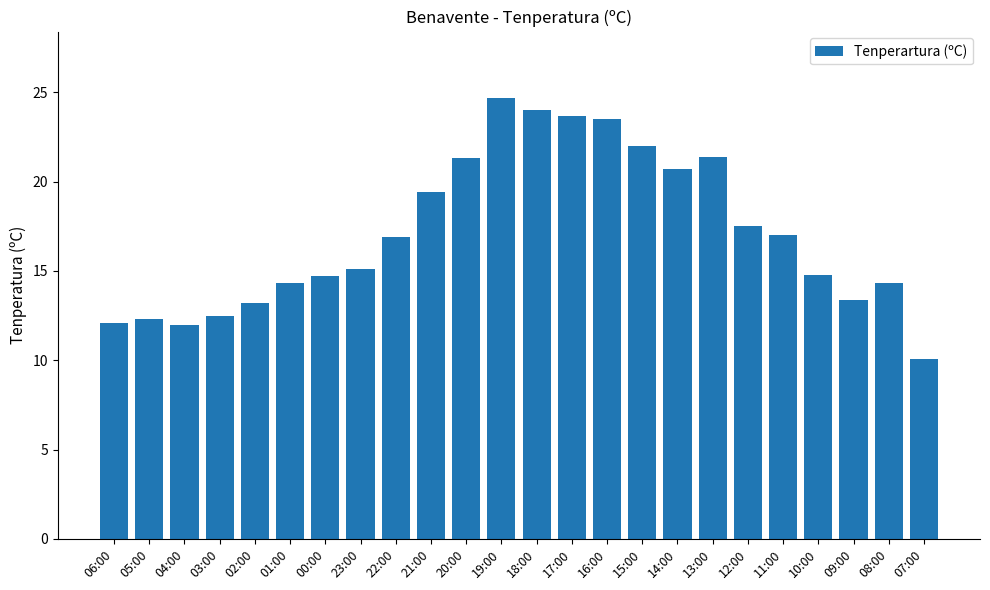

The chart shows a value of 19.4 at 21:00. True or false?

True